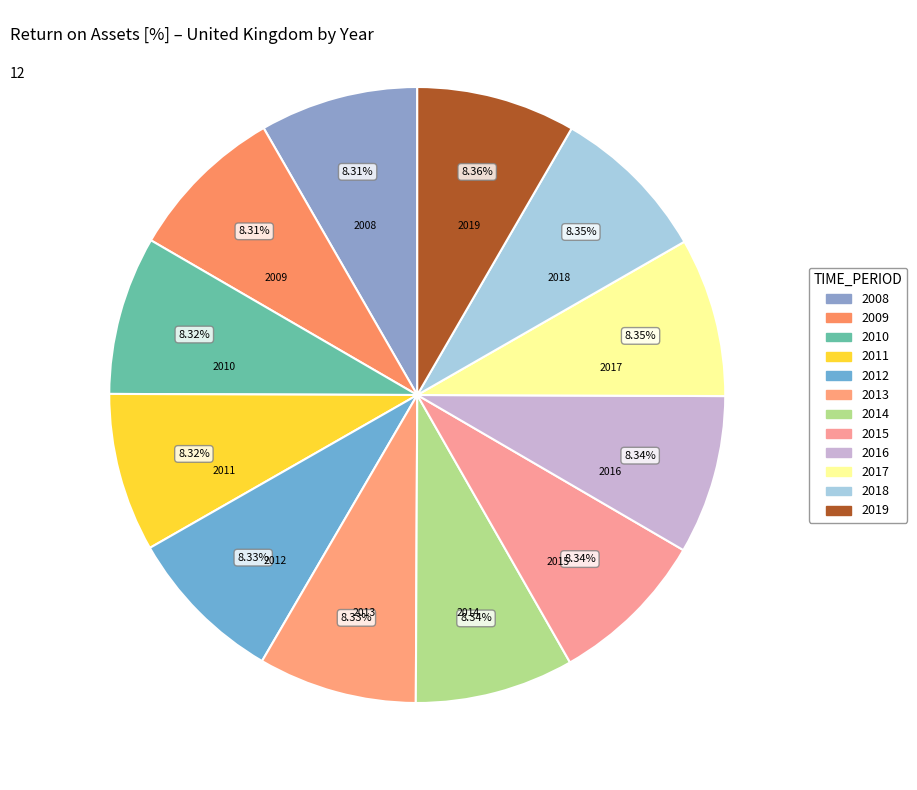

To the nearest percent, what is the average slice percentage?

8%